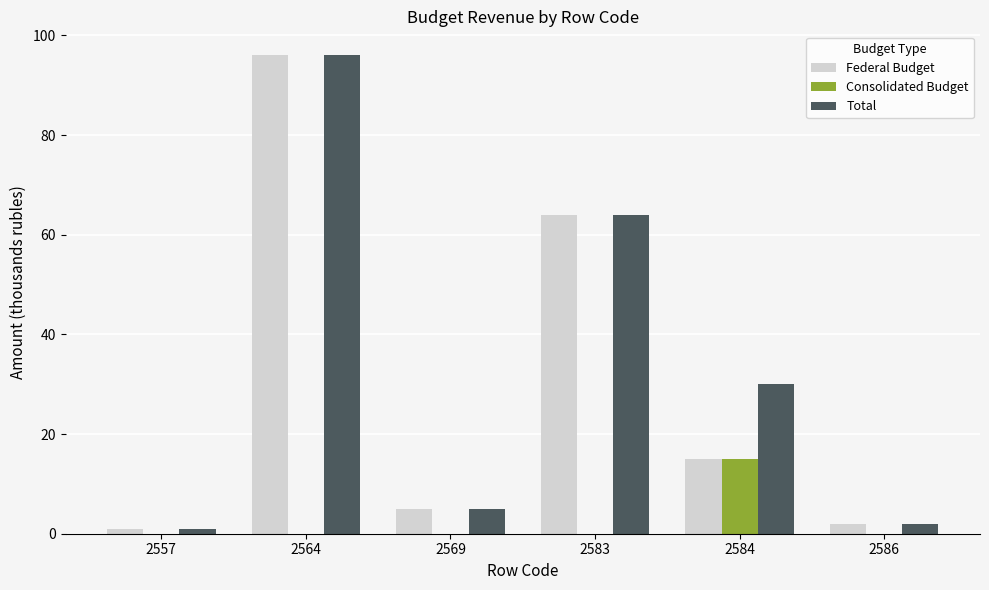

What is the sum of the Total values at 2564 and 2557?

97